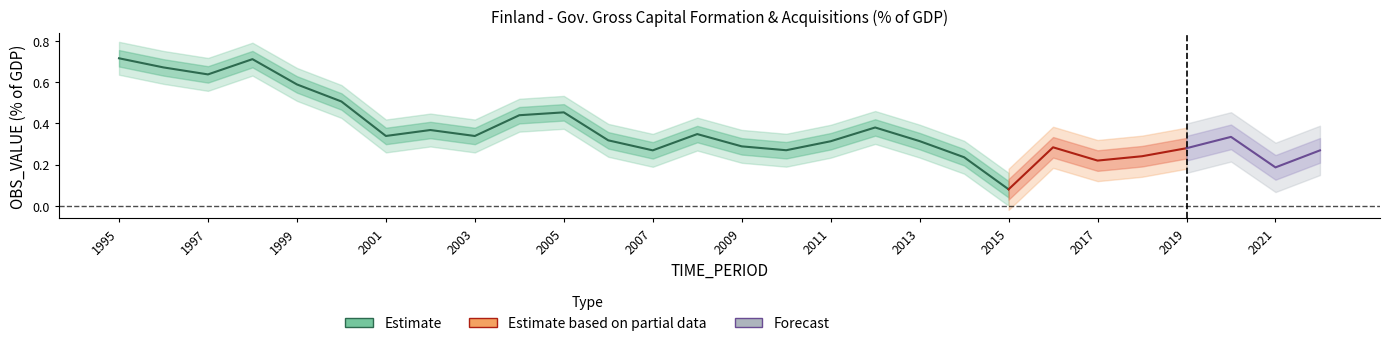

At which label is the value closest to 0?

2015